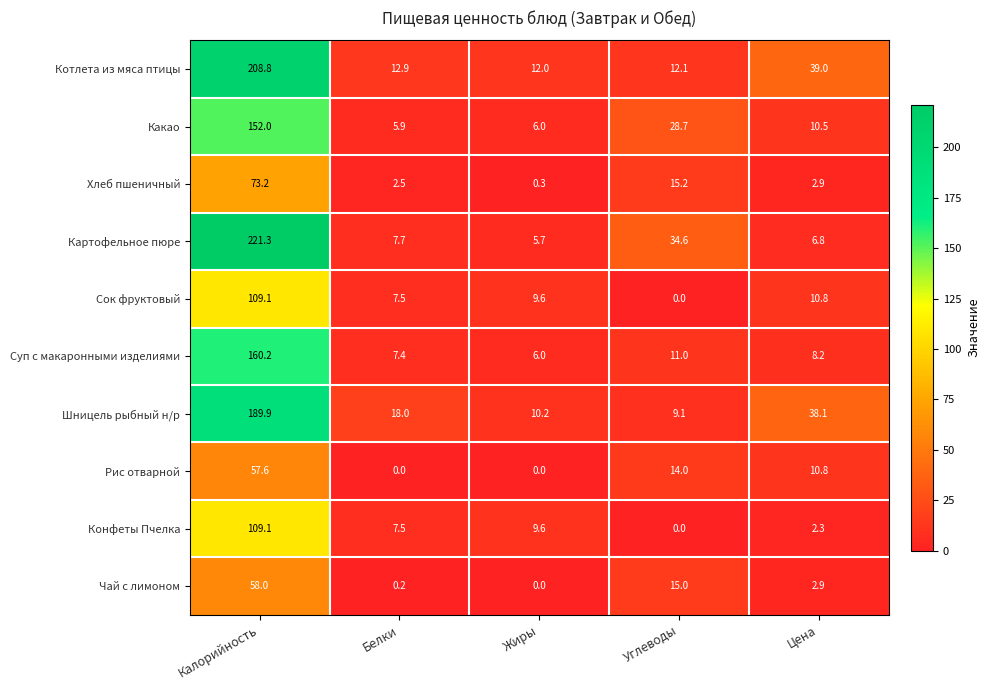

Count the number of data series in this chart.

10